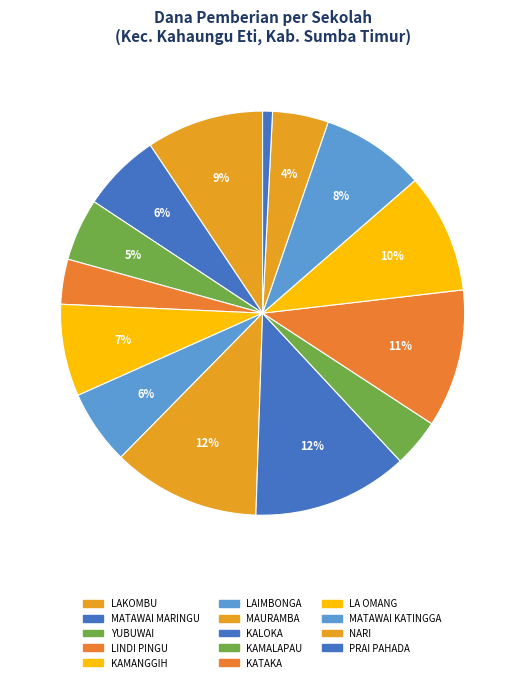

How many slices are in this pie chart?

14